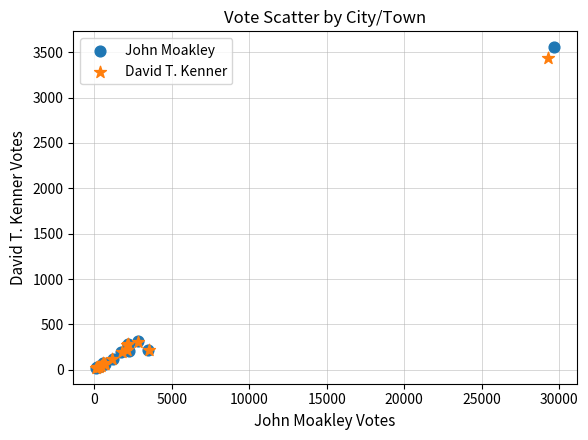

Which series has the largest Y range (max minus min)?

John Moakley